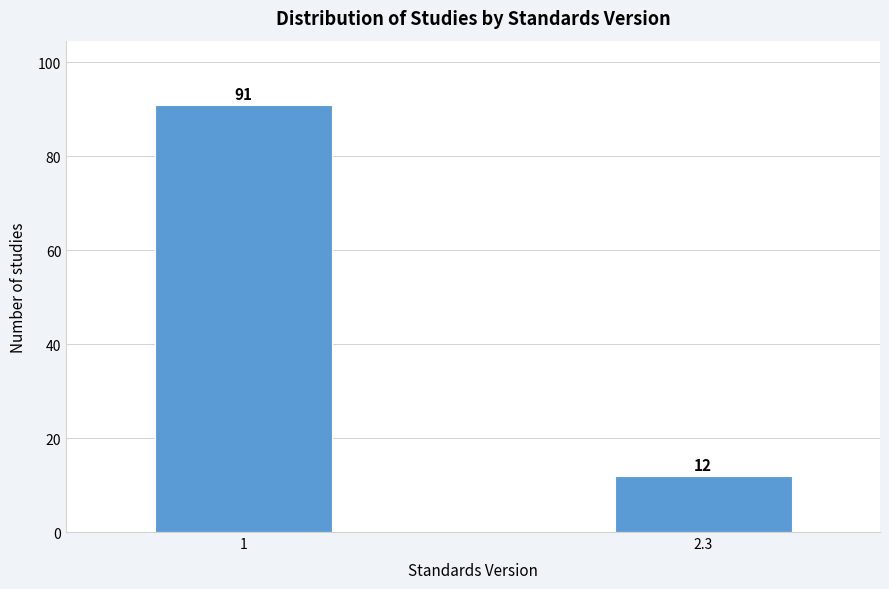

Reading left to right, transcribe all the data shown in this chart.

91	12